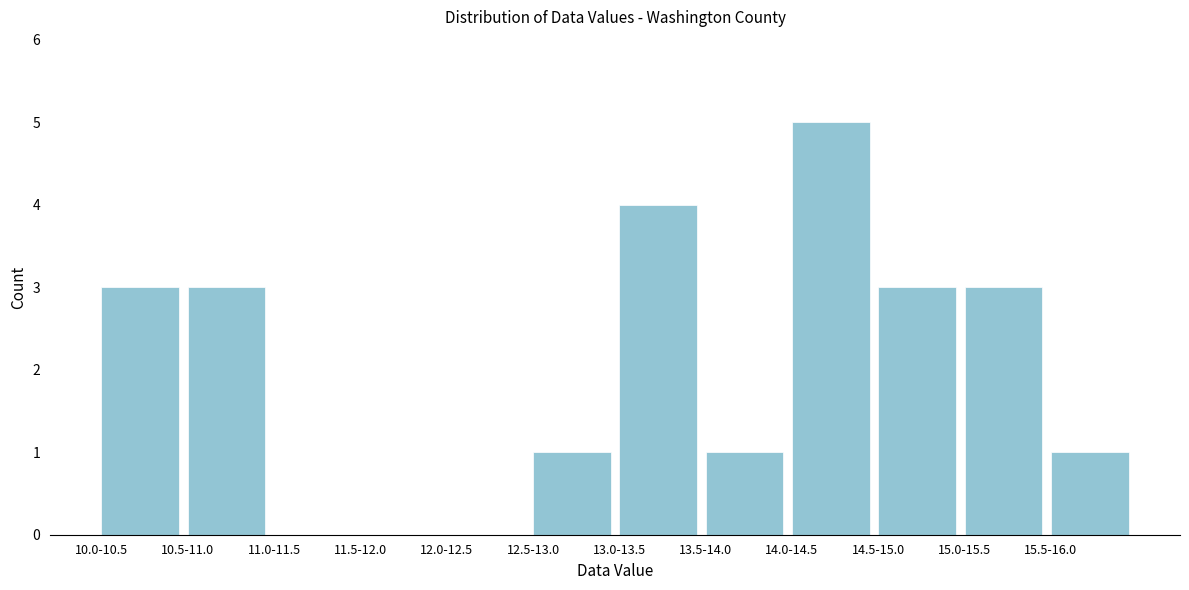

Reading left to right, what are all the values shown in this chart?

10.0-10.5=3	10.5-11.0=3	11.0-11.5=0	11.5-12.0=0	12.0-12.5=0	12.5-13.0=1	13.0-13.5=4	13.5-14.0=1	14.0-14.5=5	14.5-15.0=3	15.0-15.5=3	15.5-16.0=1